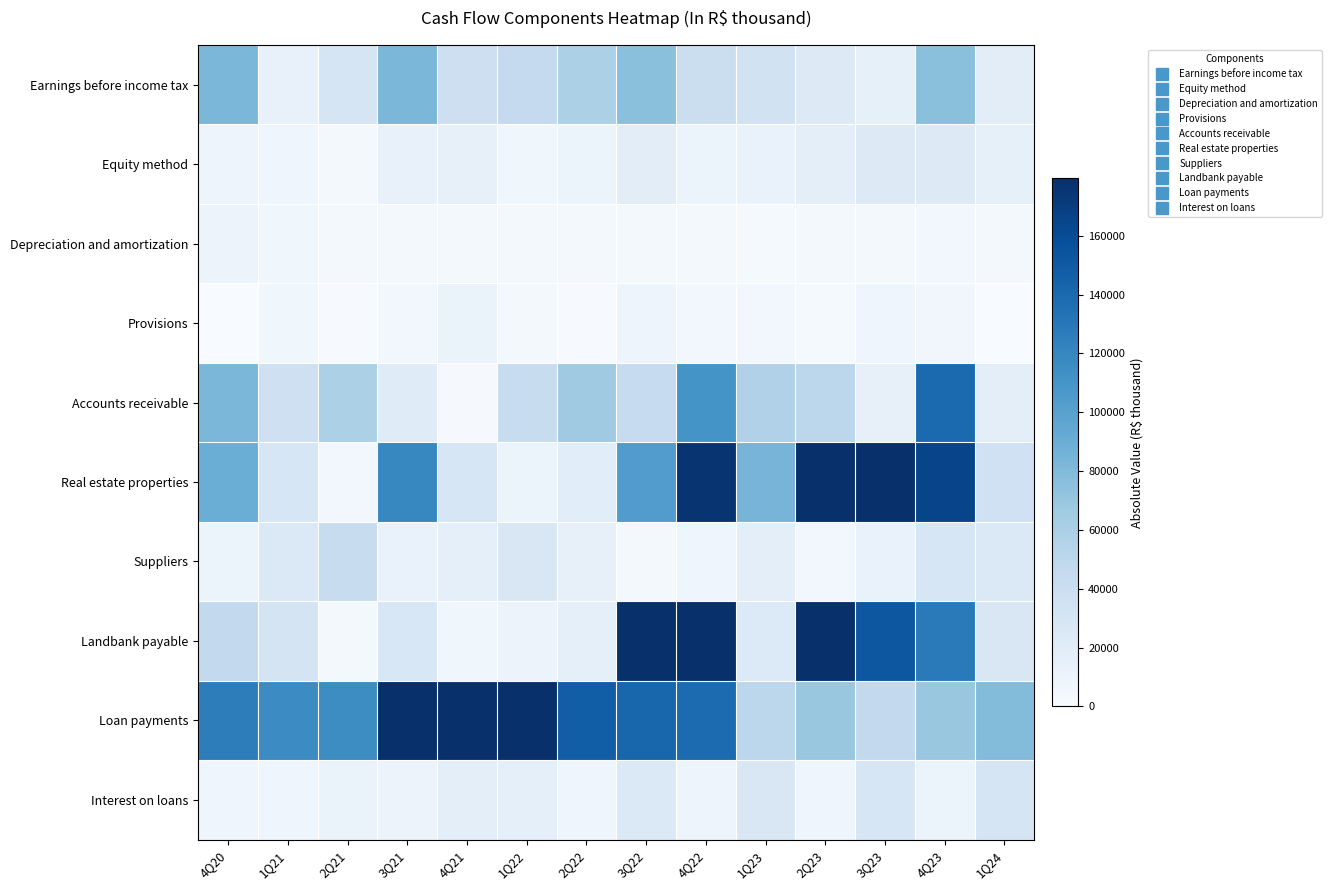

Which has a higher value, 3Q22 or 1Q21?

3Q22